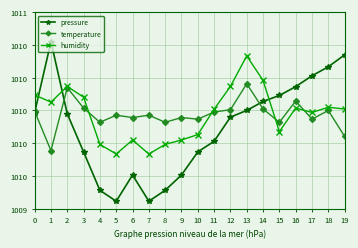

The pressure series shows 101033.9 at 19. True or false?

True